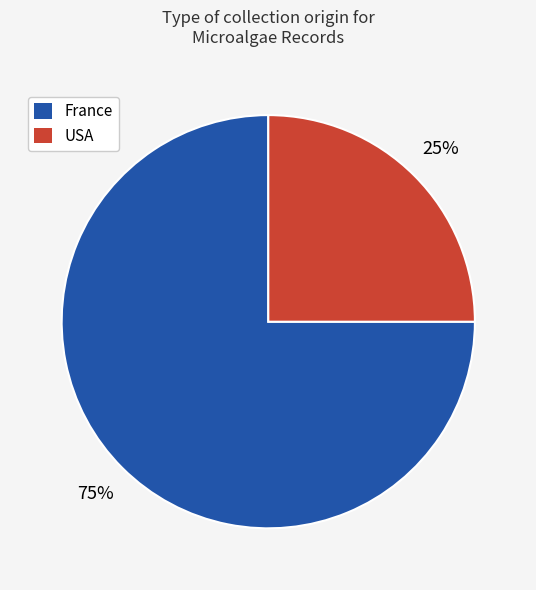

Which has a higher value, France or USA?

France